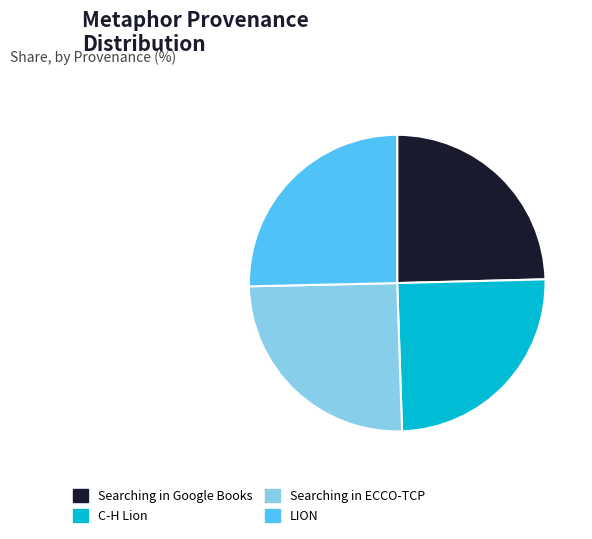

Does LION account for over 50% of the chart?

No